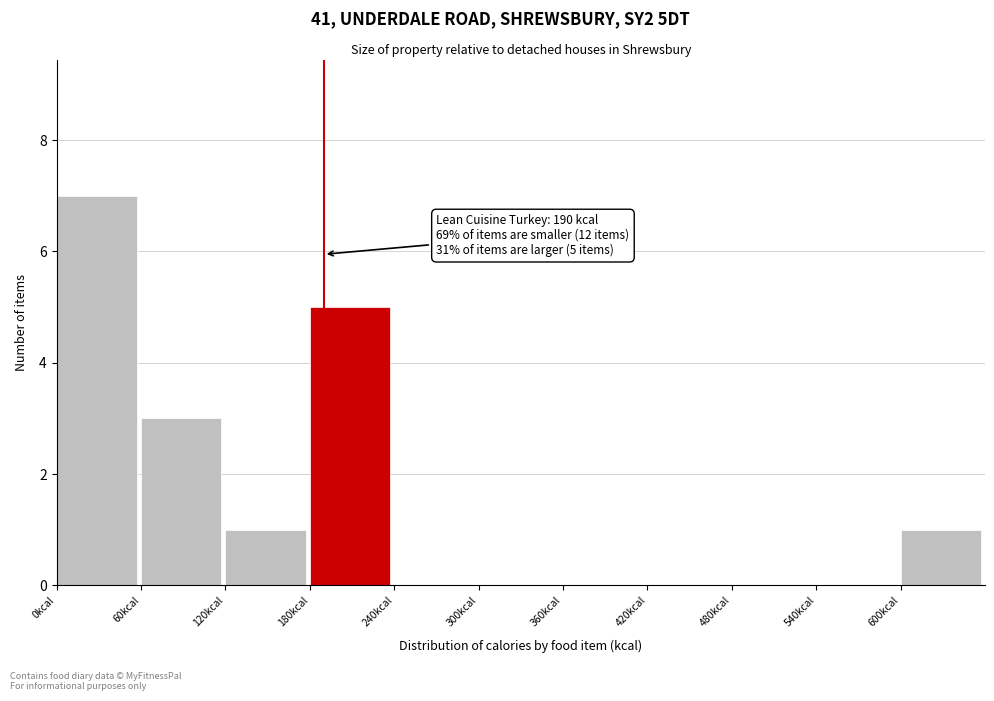

Over which range of the x-axis is the bar tallest?

0 to 60